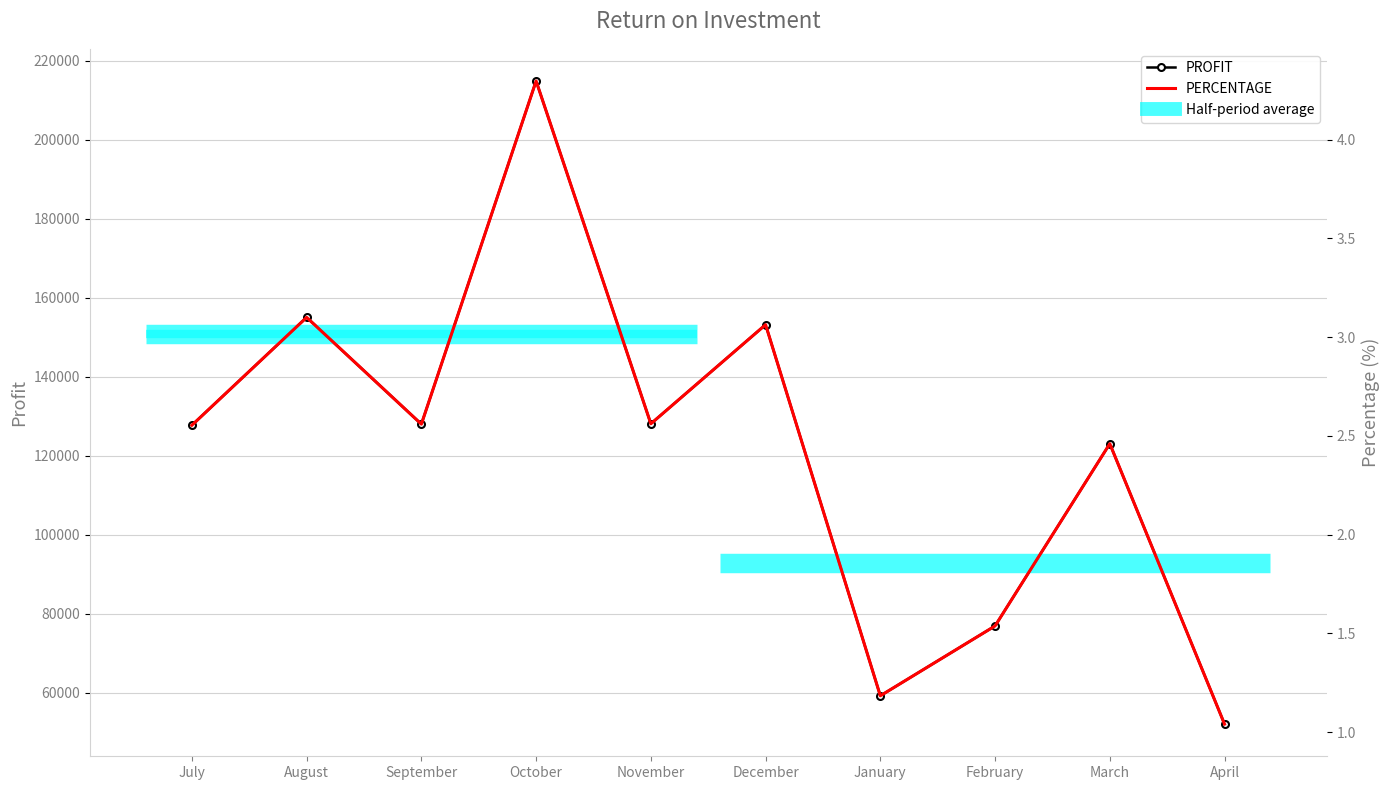

What is the difference between the PERCENTAGE values at November and October?

1.7